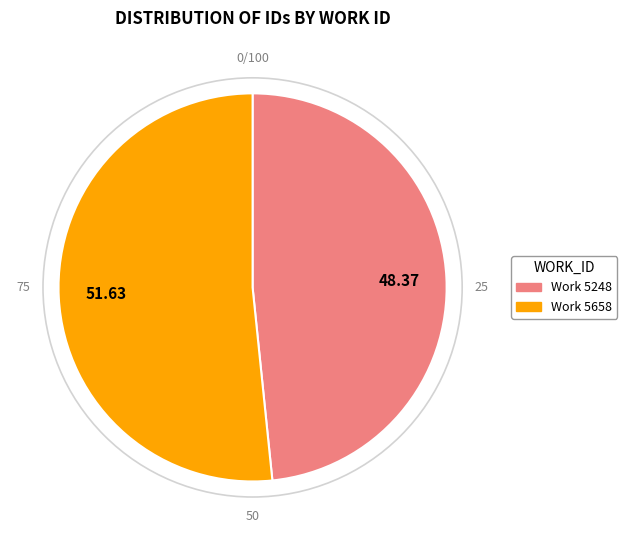

Count the number of slices in the pie.

2